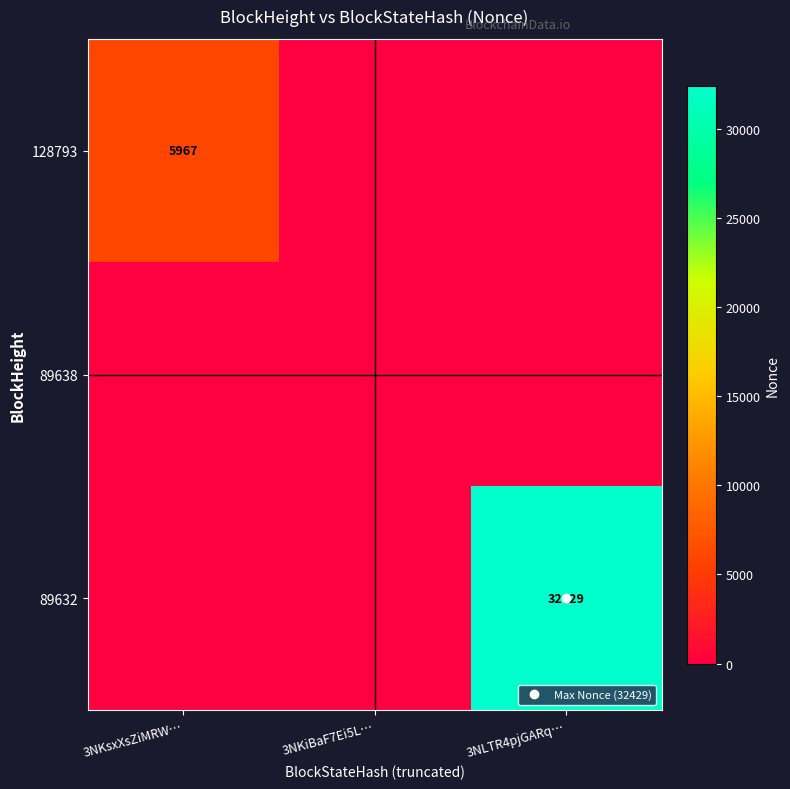

List the series in order of their peak value, lowest first.

89638, 128793, 89632